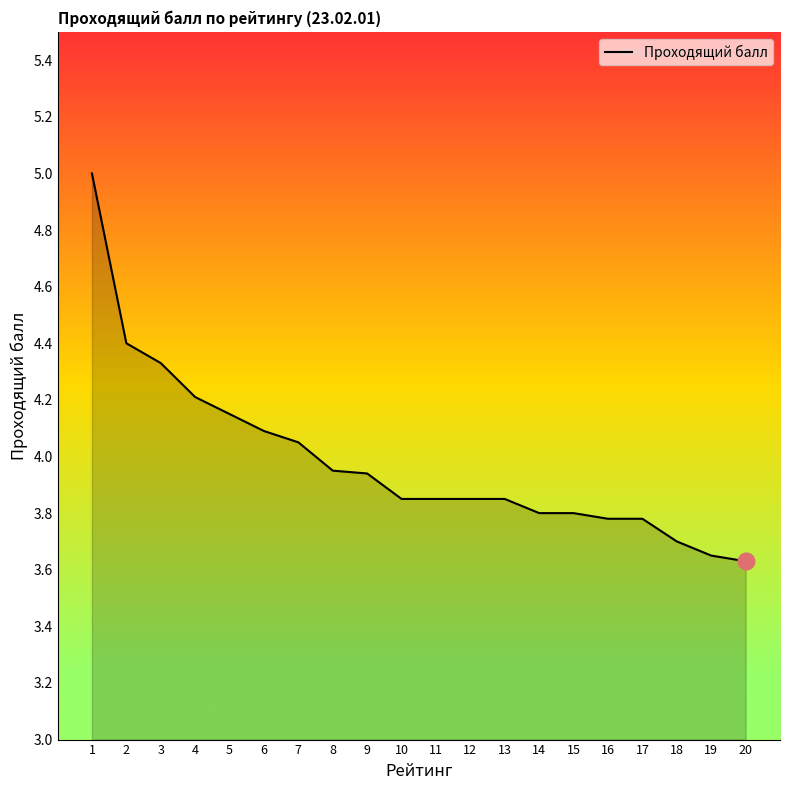

Between 9 and 7, which is larger?

7